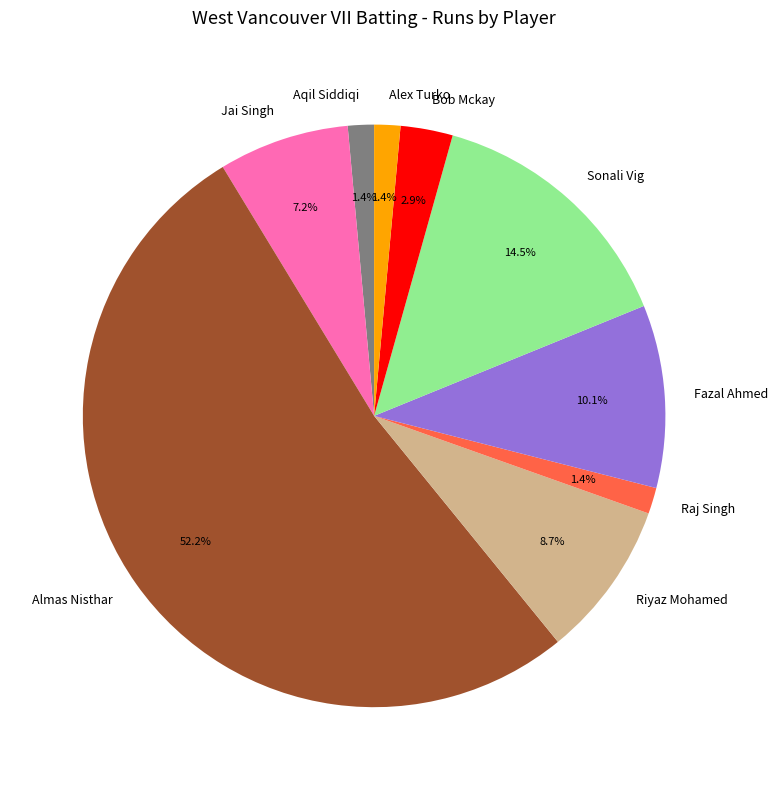

Between Sonali Vig and Raj Singh, which is larger?

Sonali Vig